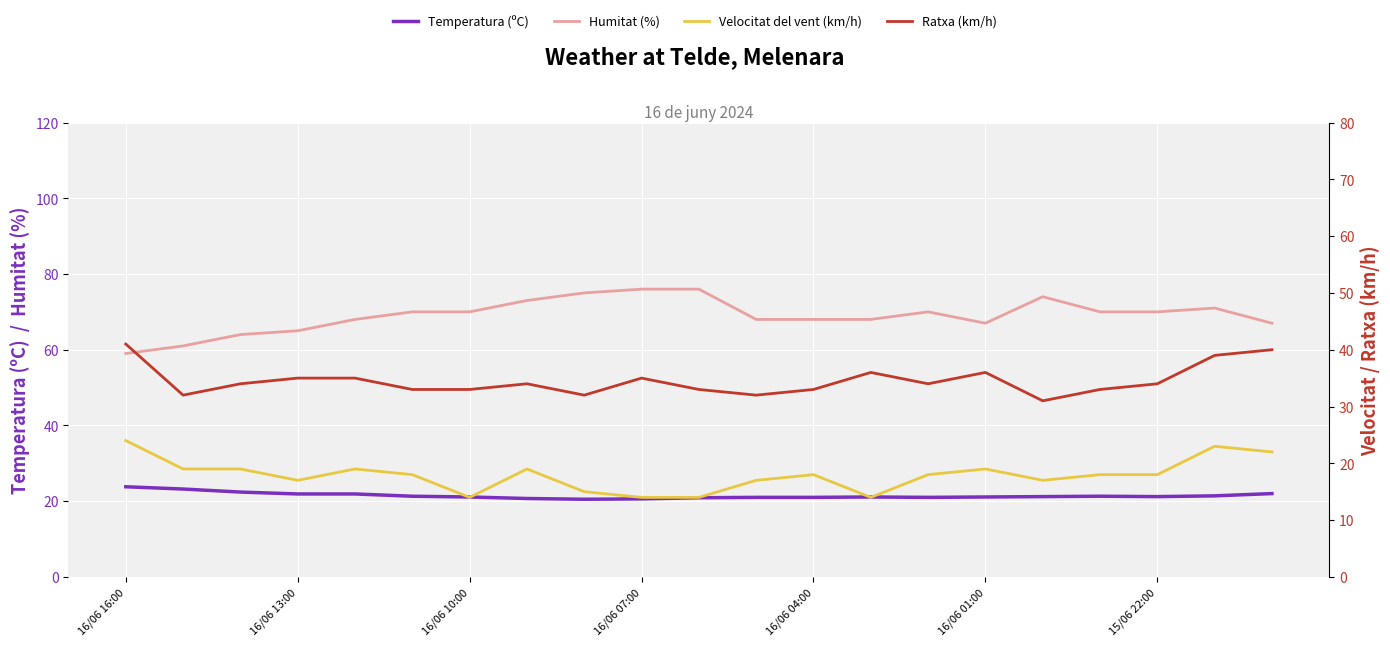

Which series has the widest spread of values?

Humitat (%)